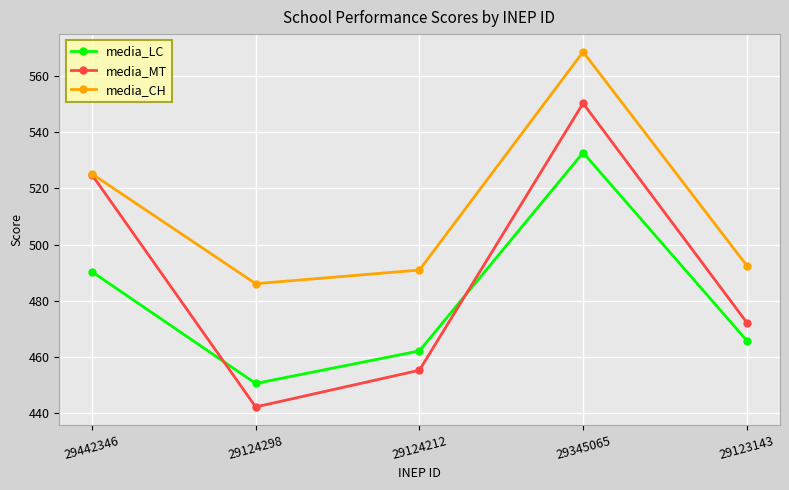

Between 29124212 and 29345065, which series saw the biggest shift?

media_MT